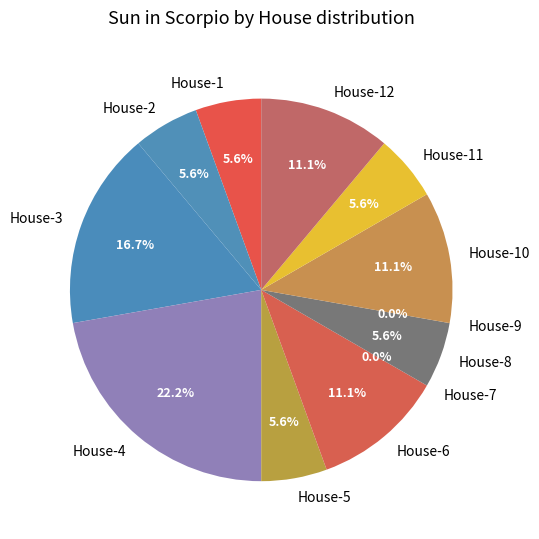

To the nearest percent, what is the combined percentage of House-5 and House-8?

11%